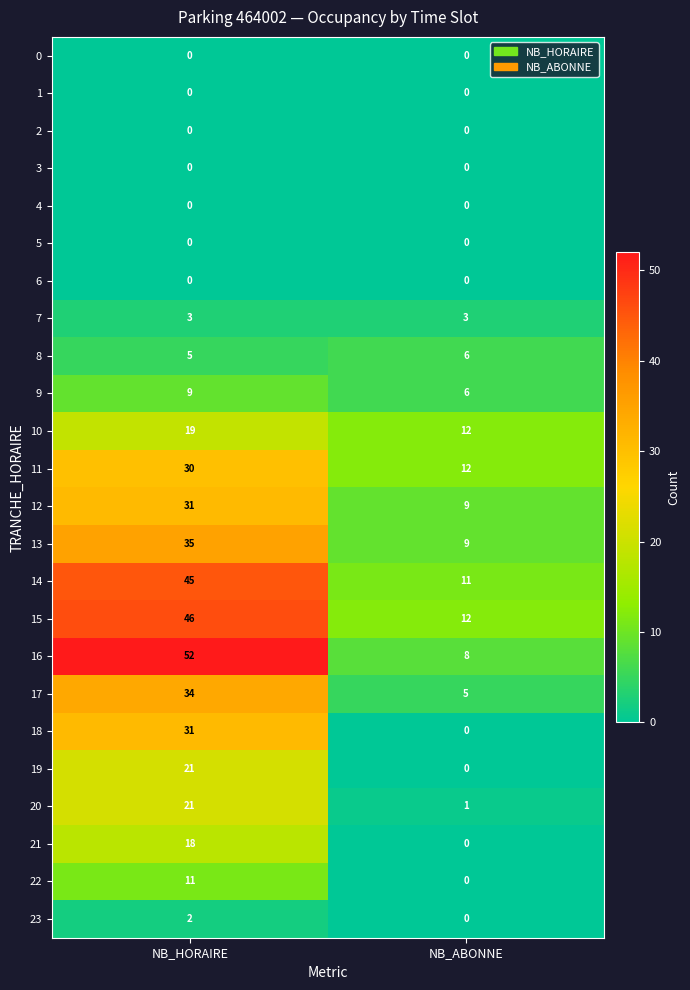

True or false: 21 has a value of 18 at NB_HORAIRE.

True